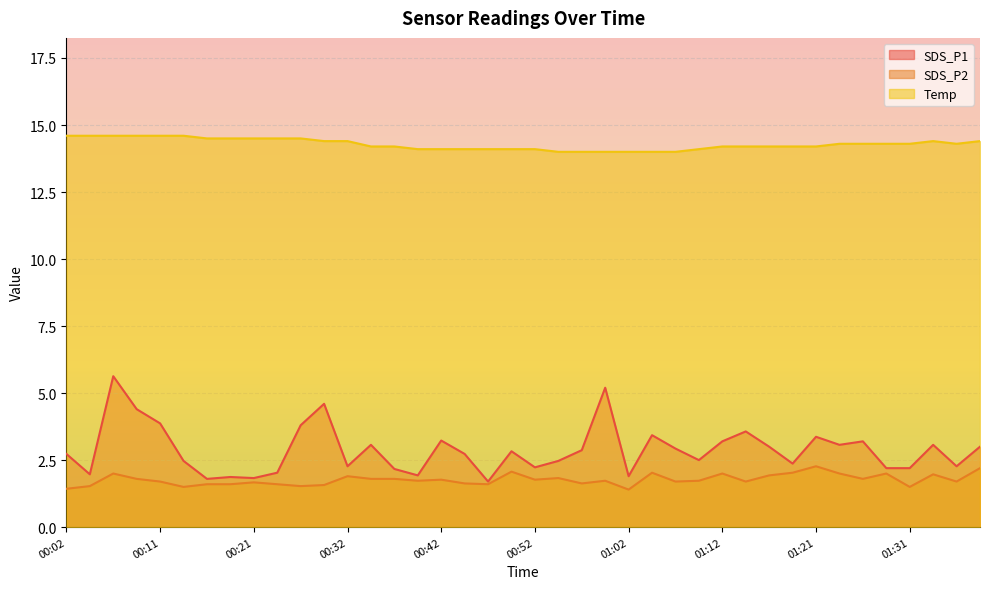

Rank the categories by SDS_P2 value from highest to lowest.

01:21, 01:39, 00:49, 01:04, 01:19, 00:07, 01:12, 01:24, 01:29, 01:34, 01:17, 00:32, 00:54, 00:09, 00:34, 00:37, 01:26, 00:42, 00:52, 00:39, 00:59, 01:09, 00:11, 01:07, 01:14, 01:36, 00:21, 00:44, 00:57, 00:16, 00:19, 00:24, 00:47, 00:29, 00:04, 00:26, 00:14, 01:31, 00:02, 01:02